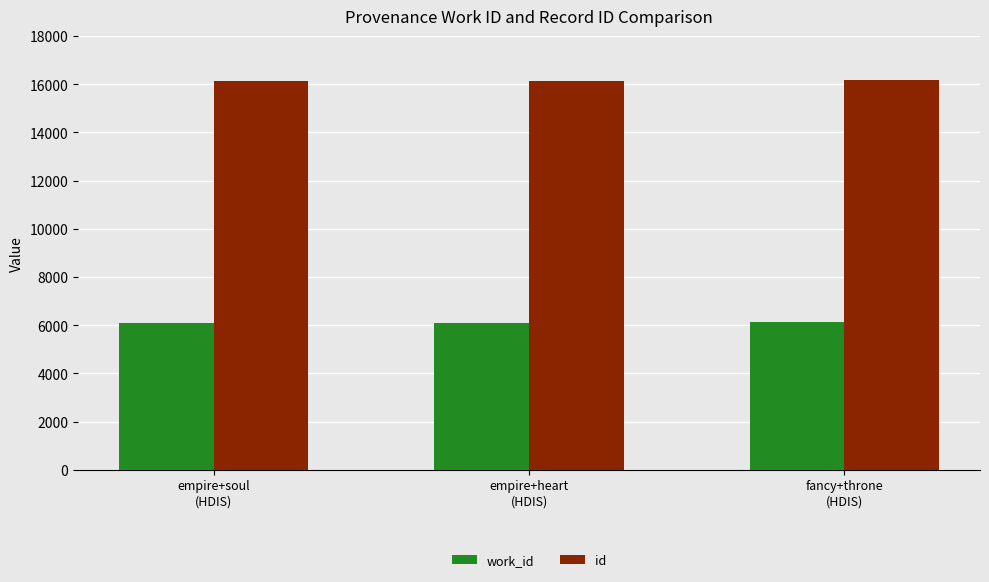

What is the difference between the id values at empire+heart
(HDIS) and empire+soul
(HDIS)?

3